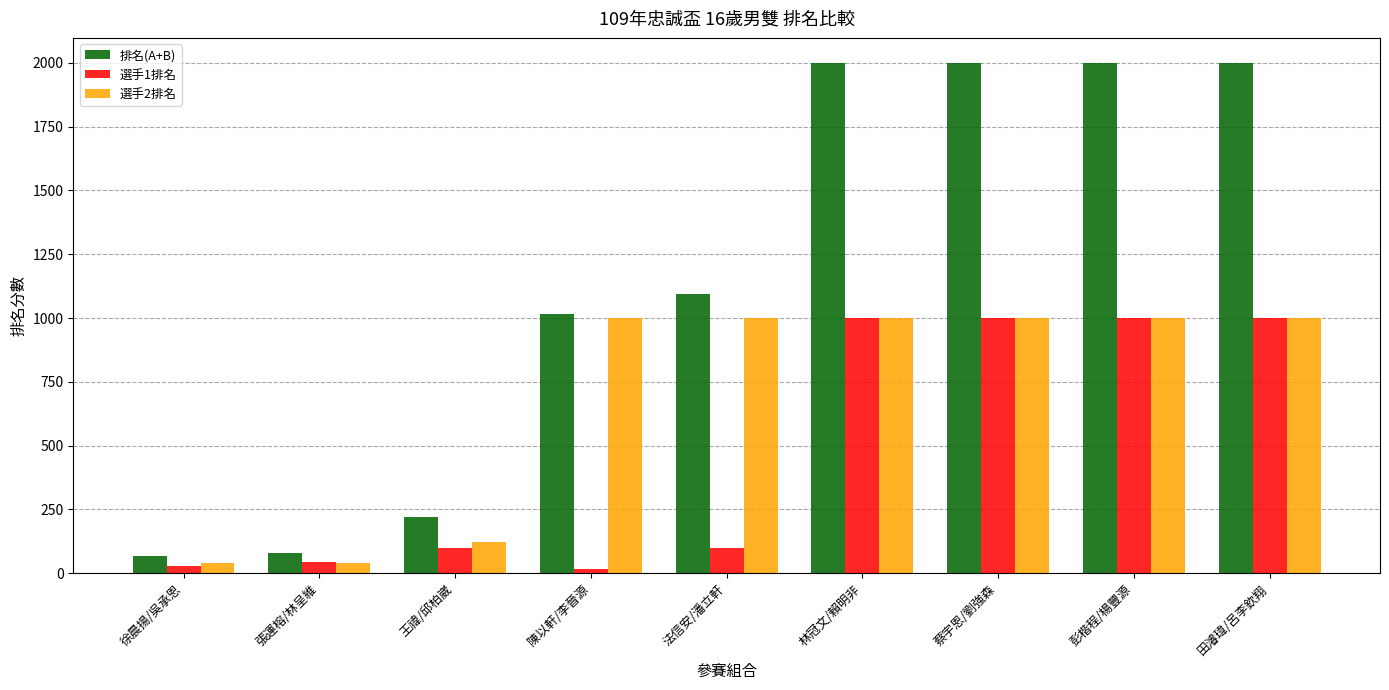

What is the value of the 選手1排名 bar at the 4th from the left?

17